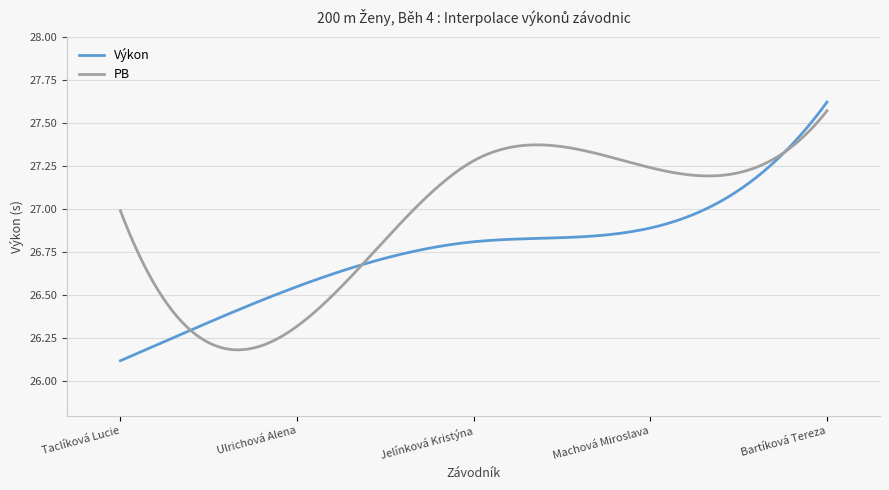

Rank the series by their average value, from lowest to highest.

Výkon, PB